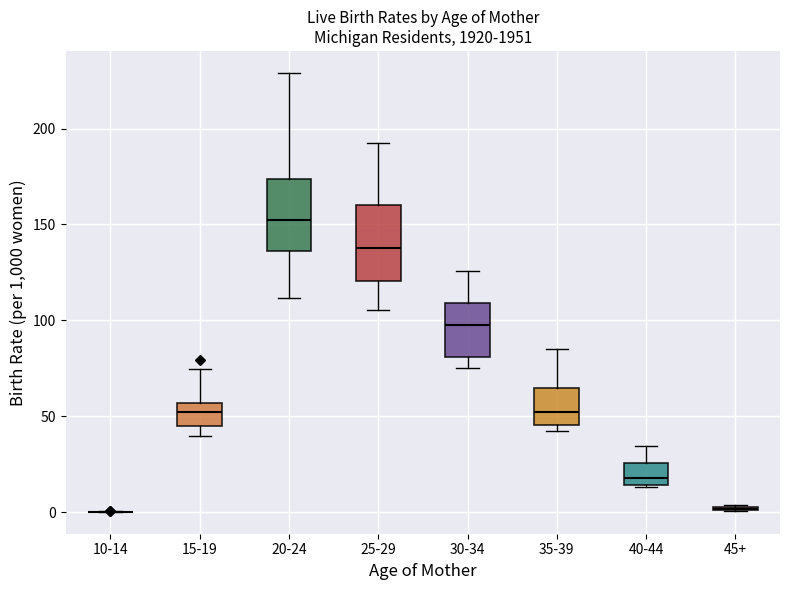

Reading left to right, transcribe this box plot: for each box, give where its median line is, the range the box spans, and where its two whiskers end, as read against the y-axis. The values are not printed on the chart, so give them approximately, as read against the axis.

10-14: box collapsed to a line at 0, whiskers 0 to 0
15-19: median 50, box 45 to 55, whiskers 40 to 75
20-24: median 150, box 135 to 175, whiskers 110 to 230
25-29: median 140, box 120 to 160, whiskers 105 to 190
30-34: median 100, box 80 to 110, whiskers 75 to 125
35-39: median 50, box 45 to 65, whiskers 40 to 85
40-44: median 20, box 15 to 25, whiskers 15 to 35
45+: box collapsed to a line at 0, whiskers 0 to 5